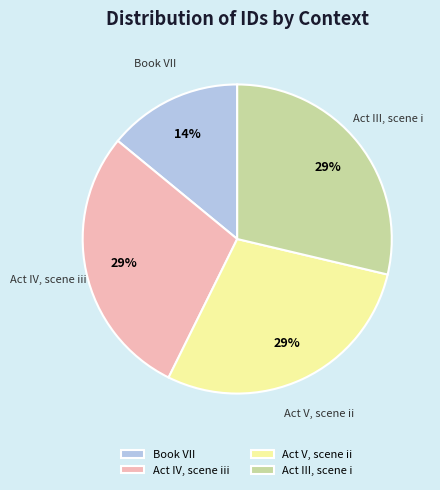

What percentage is the Act IV, scene iii slice, to the nearest percent?

29%